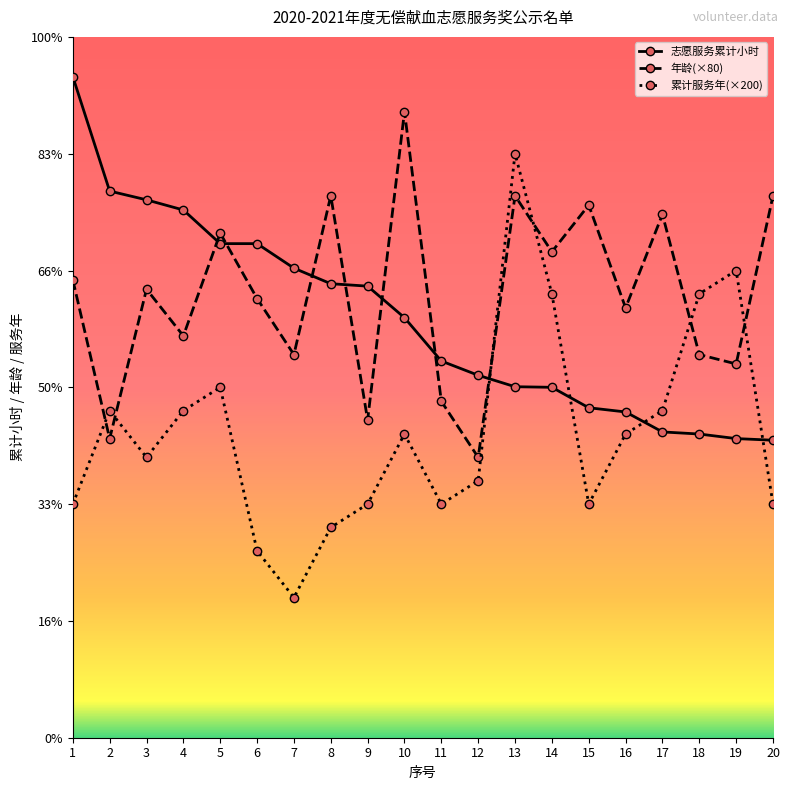

What are all the series names shown in the legend?

志愿服务累计小时, 年龄(×80), 累计服务年(×200)